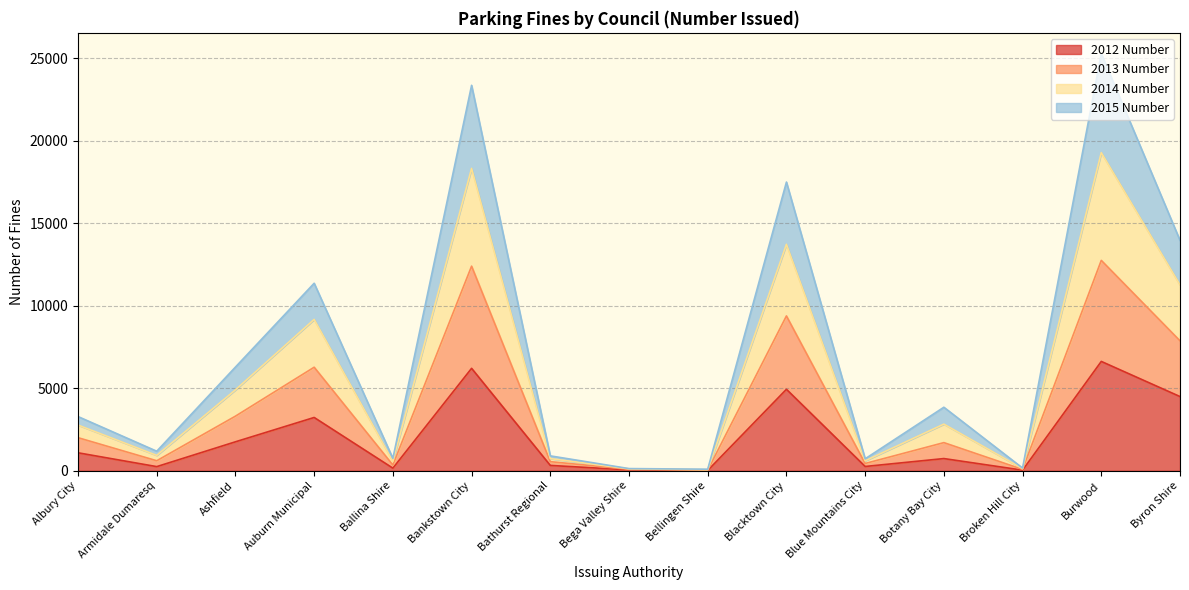

What is the total value across all series at Botany Bay City?

3847